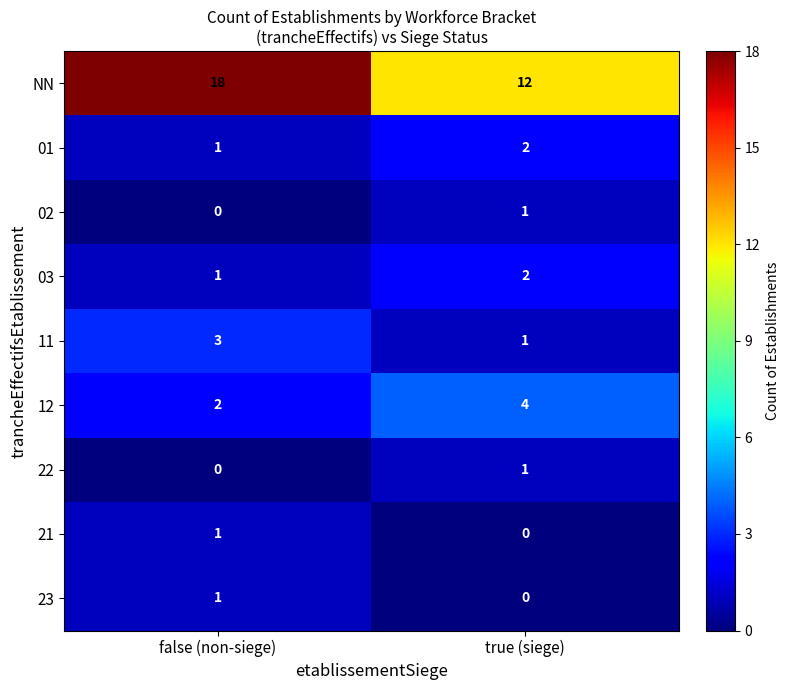

Count the number of data series in this chart.

9